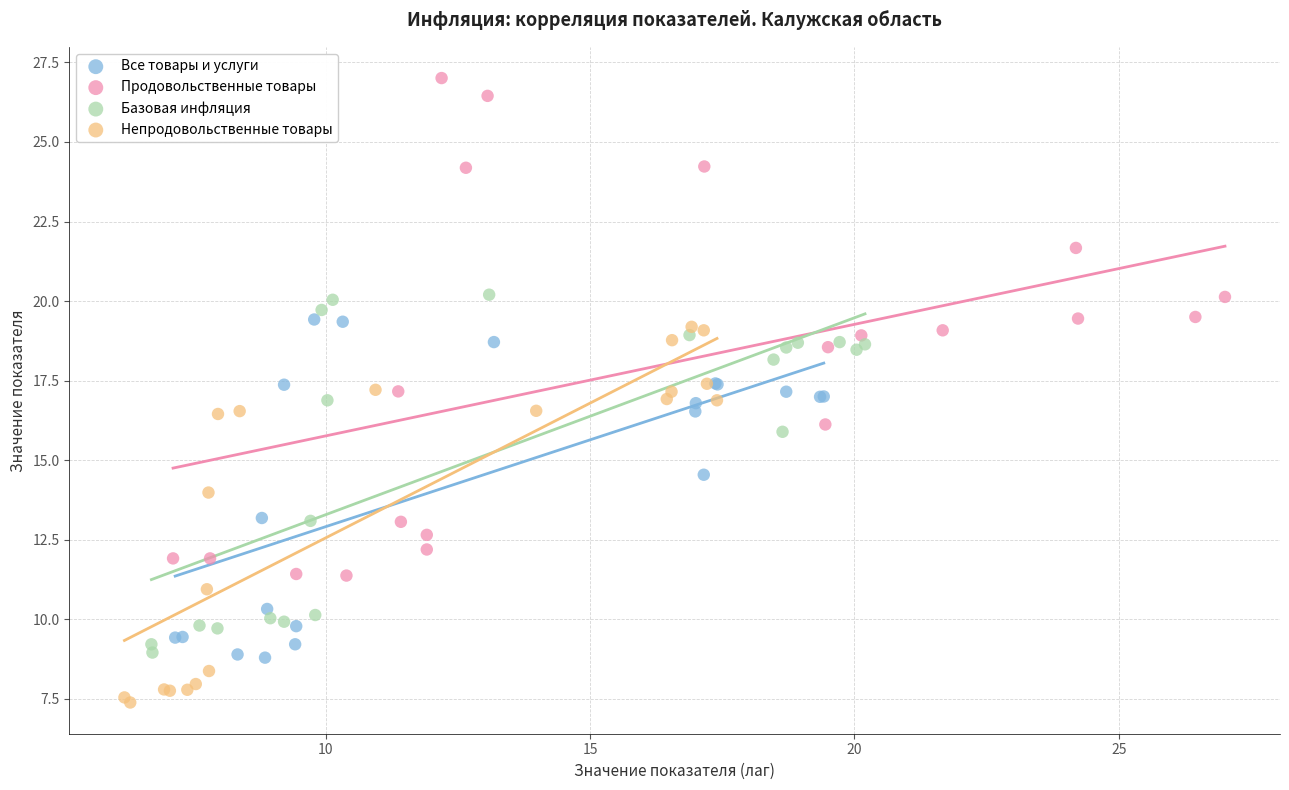

Which series reaches the maximum Y coordinate?

Продовольственные товары